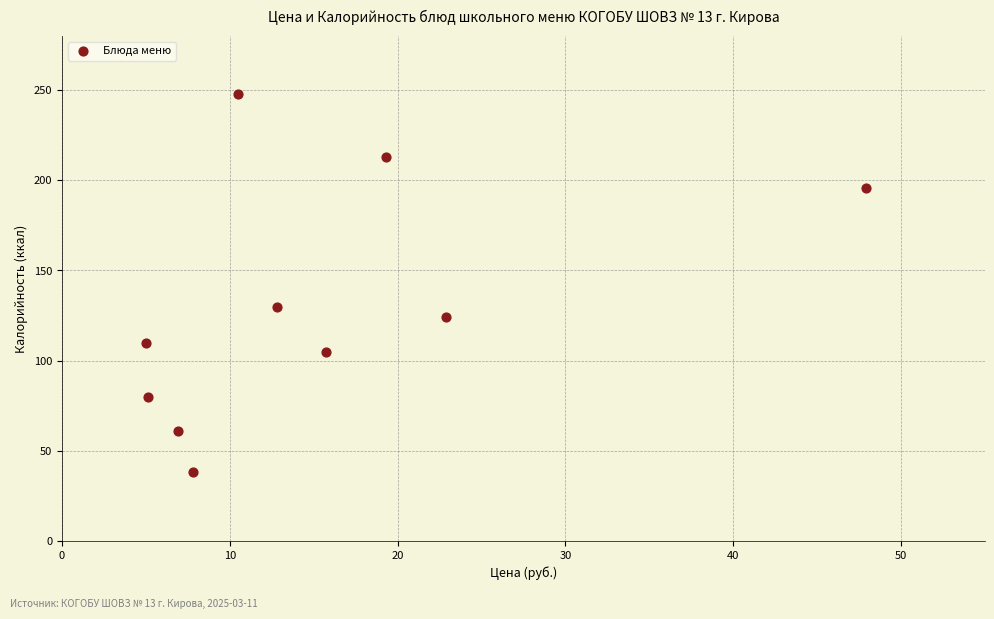

What Y value in the scatter plot is closest to 143?

130